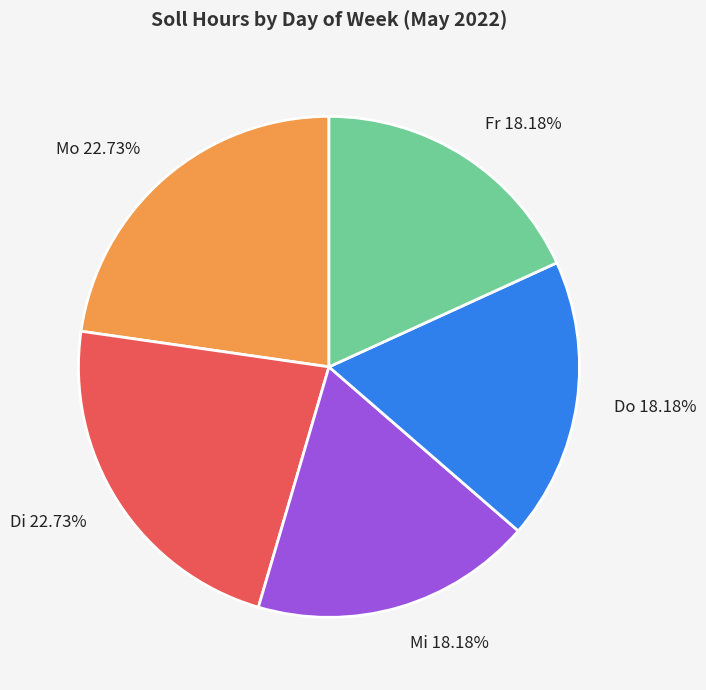

Is there any slice that represents more than half of the pie?

No